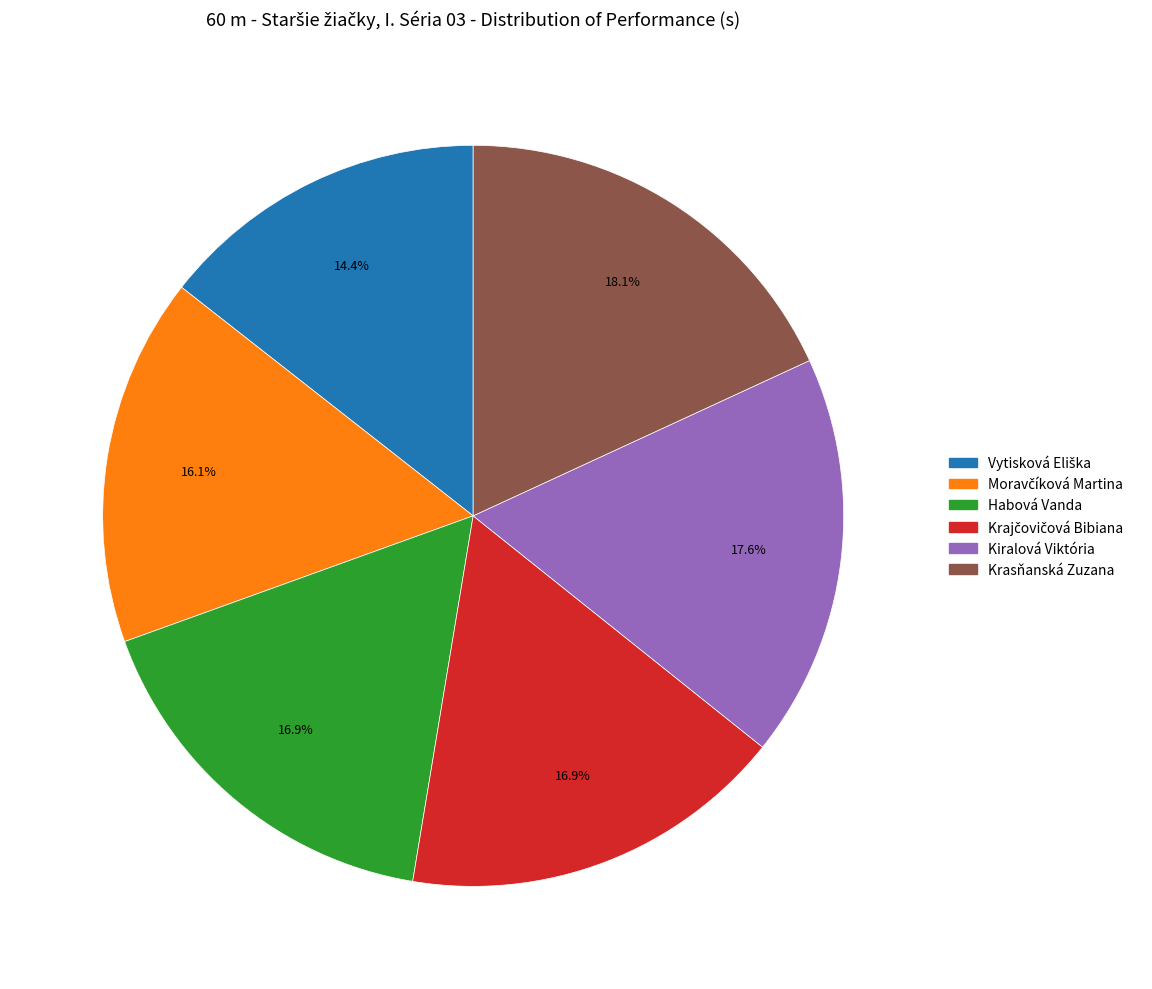

What is the largest slice in the pie chart?

Krasňanská Zuzana